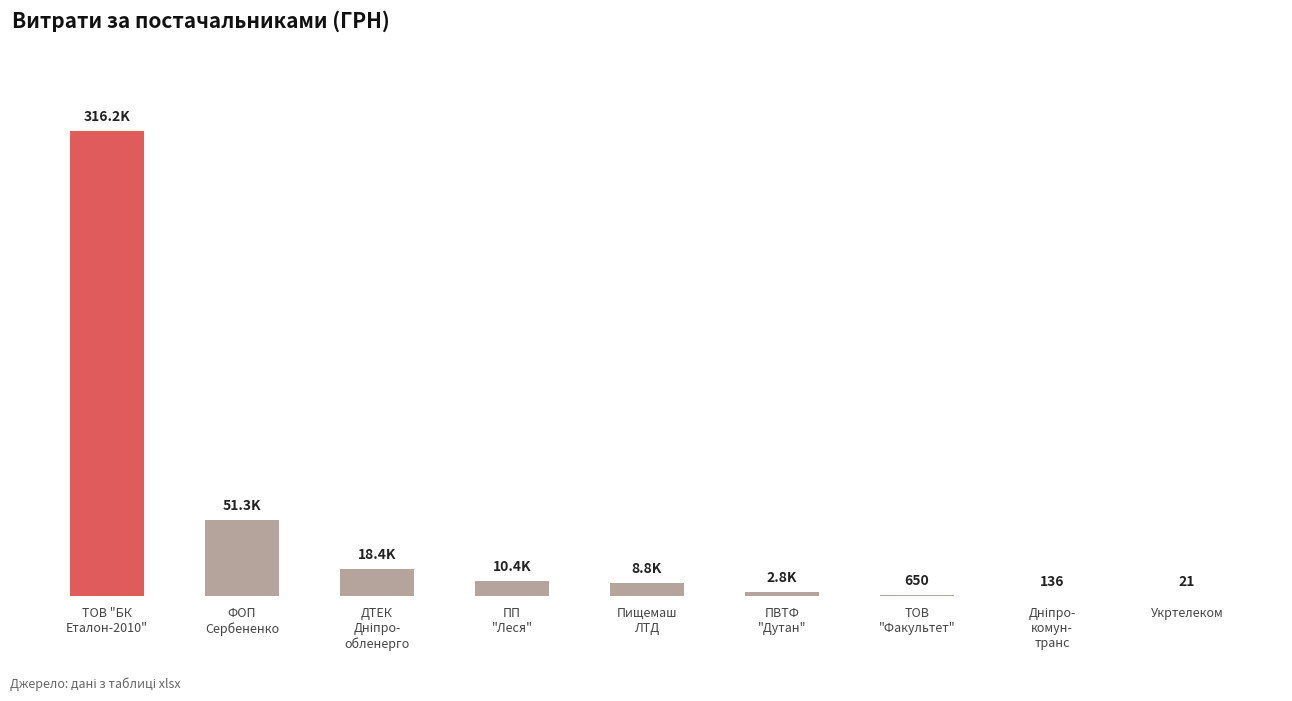

Are the bars horizontal?

No